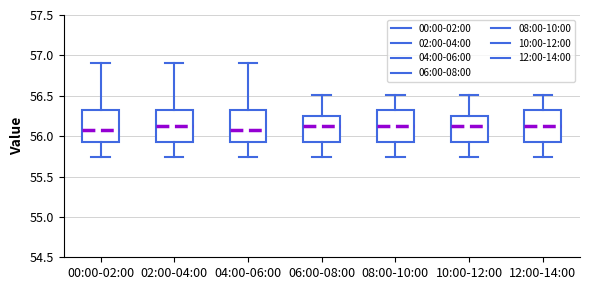

Where does the upper whisker of the box for 06:00-08:00 end on the y-axis? The values are not printed on the chart, so give them approximately, as read against the axis.

56.50